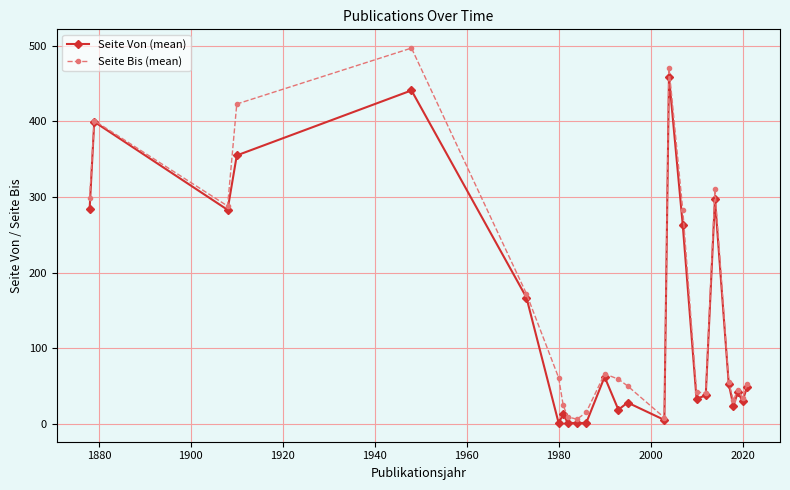

What is the maximum value for Seite Bis (mean)?

497.0